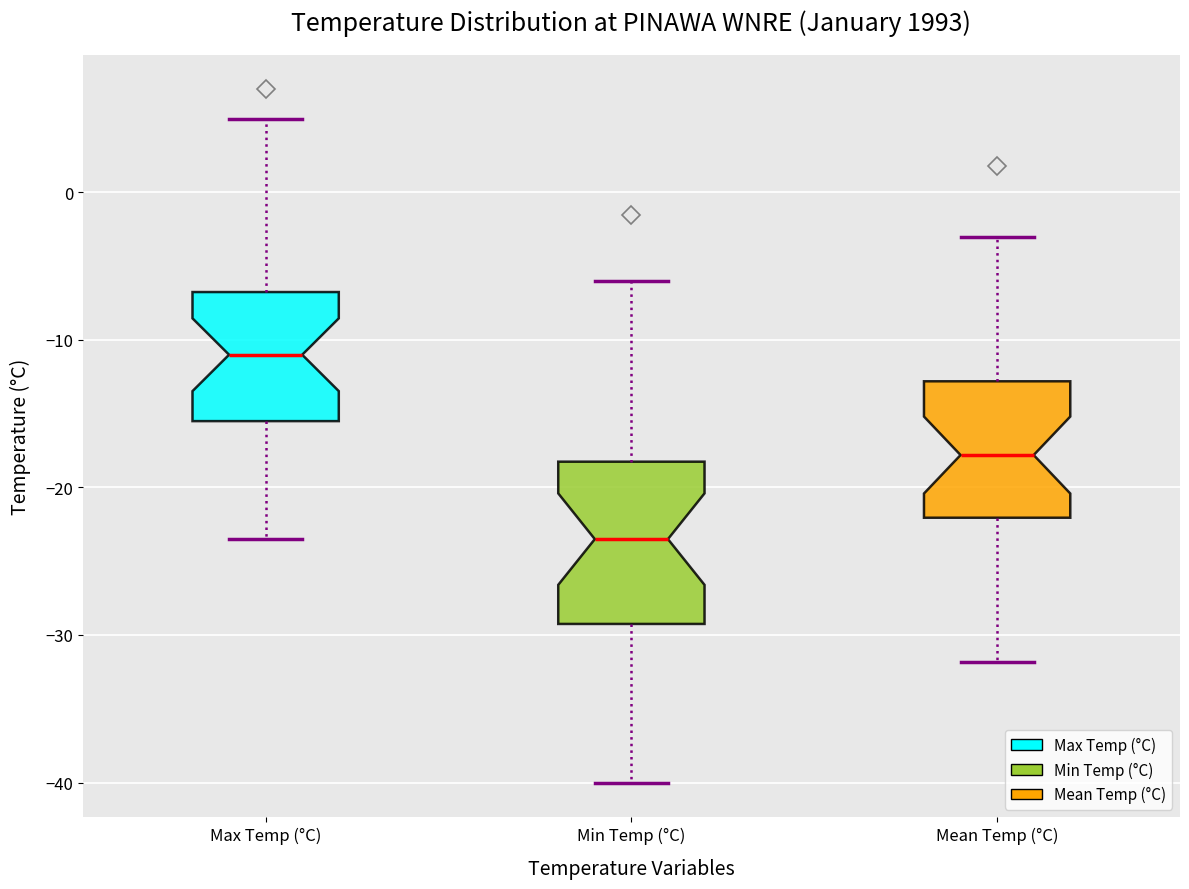

Which box's median line is the lowest?

Min Temp (°C)